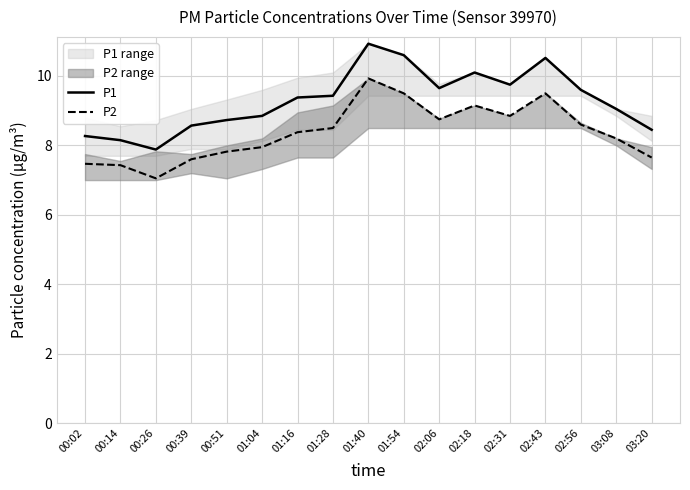

What position from the right is 03:08?

2